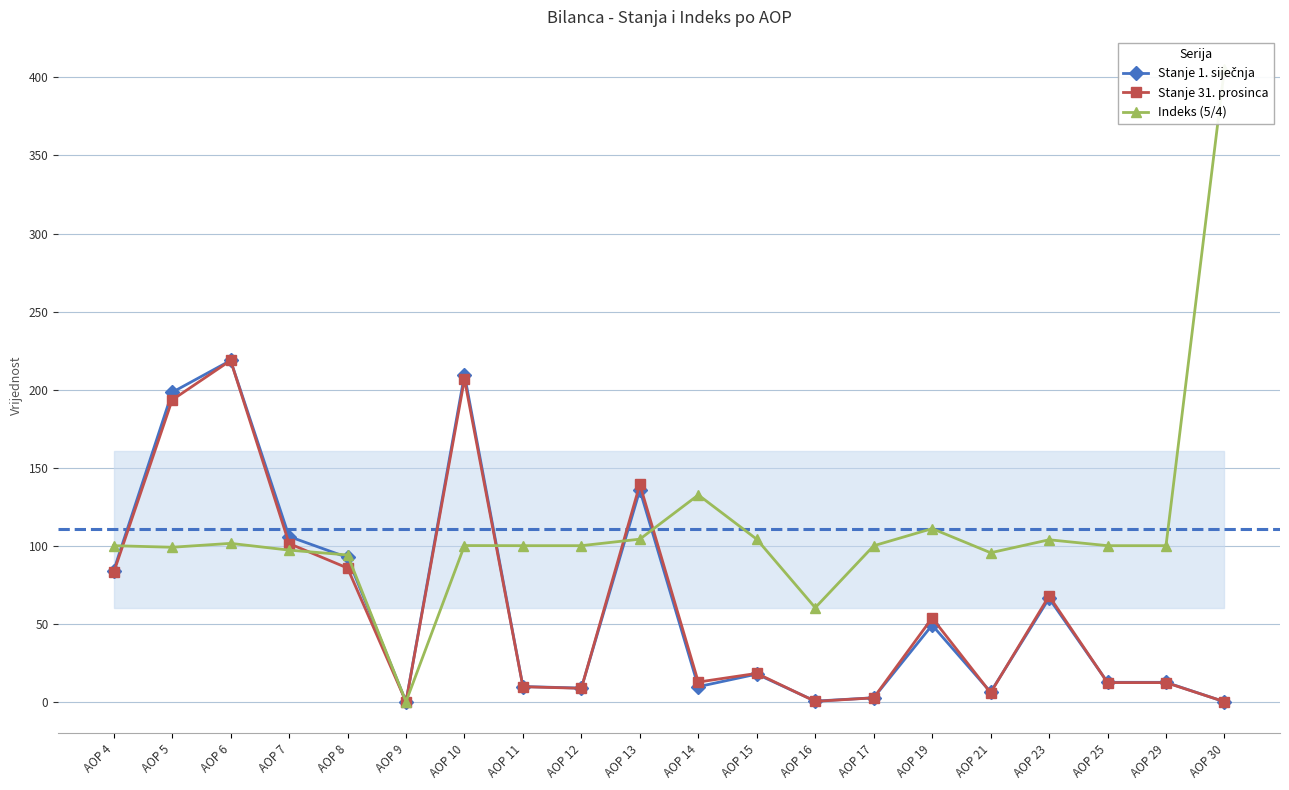

Reading left to right, transcribe all the data shown in this chart.

Stanje 1. siječnja: 84.1	198.2	218.7	105.9	92.4	0.0	209.6	9.8	8.7	135.7	9.7	17.7	0.4	2.5	49.1	6.2	66.3	12.5	12.5	0.0
Stanje 31. prosinca: 82.8	193.4	218.7	101.4	85.7	0.0	206.7	9.6	8.6	139.3	12.6	18.2	0.2	2.5	53.7	5.8	67.8	12.3	12.3	0.0
Indeks (5/4): 100.0	99.0	101.5	97.2	94.0	0.0	100.1	100.0	100.0	104.2	132.5	104.1	60.2	99.9	110.9	95.5	103.8	100.0	100.0	405.7